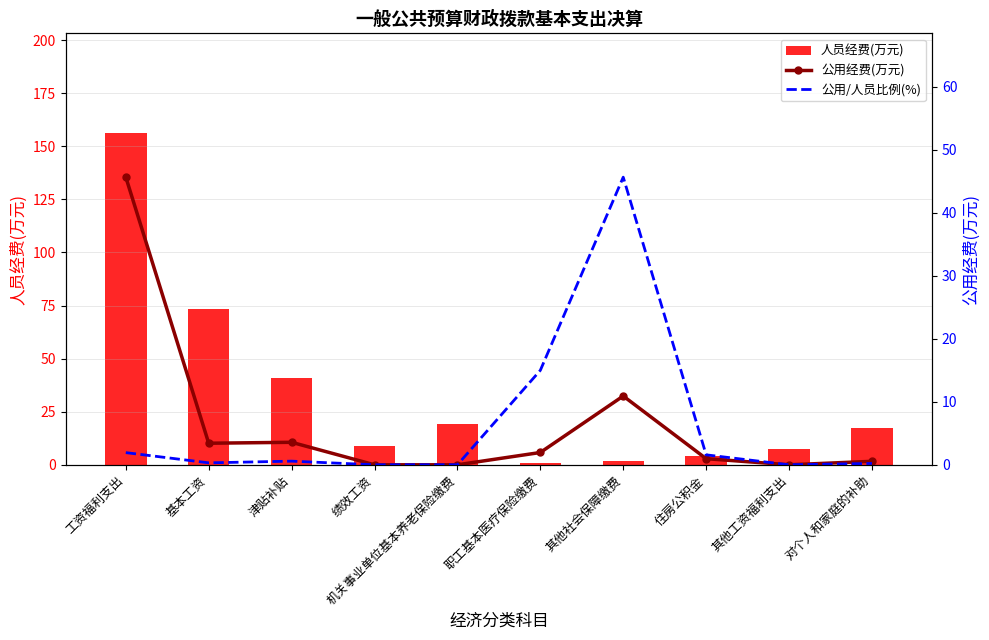

What is the minimum value for 人员经费(万元)?

0.9